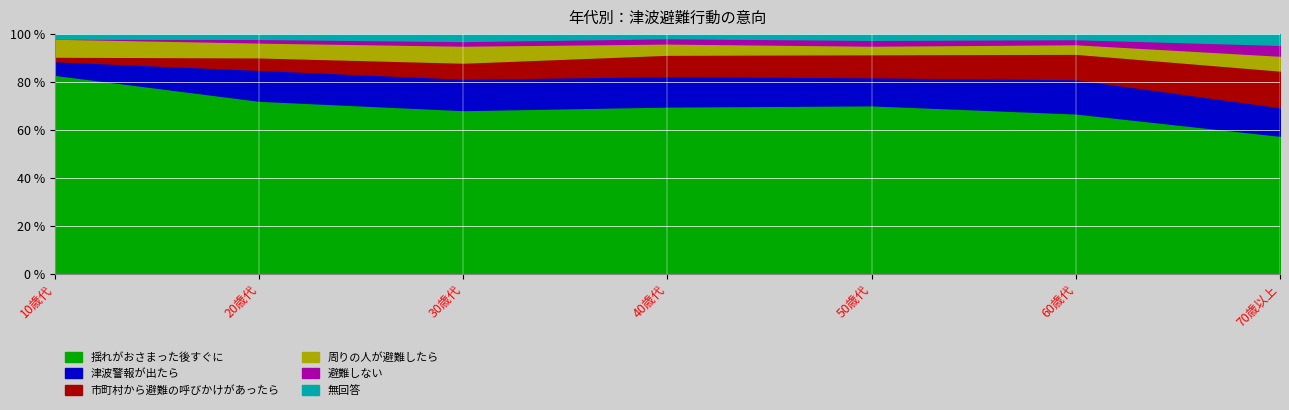

List the series in order of their peak value, lowest first.

避難しない, 無回答, 周りの人が避難したら, 津波警報が出たら, 市町村から避難の呼びかけがあったら, 揺れがおさまった後すぐに